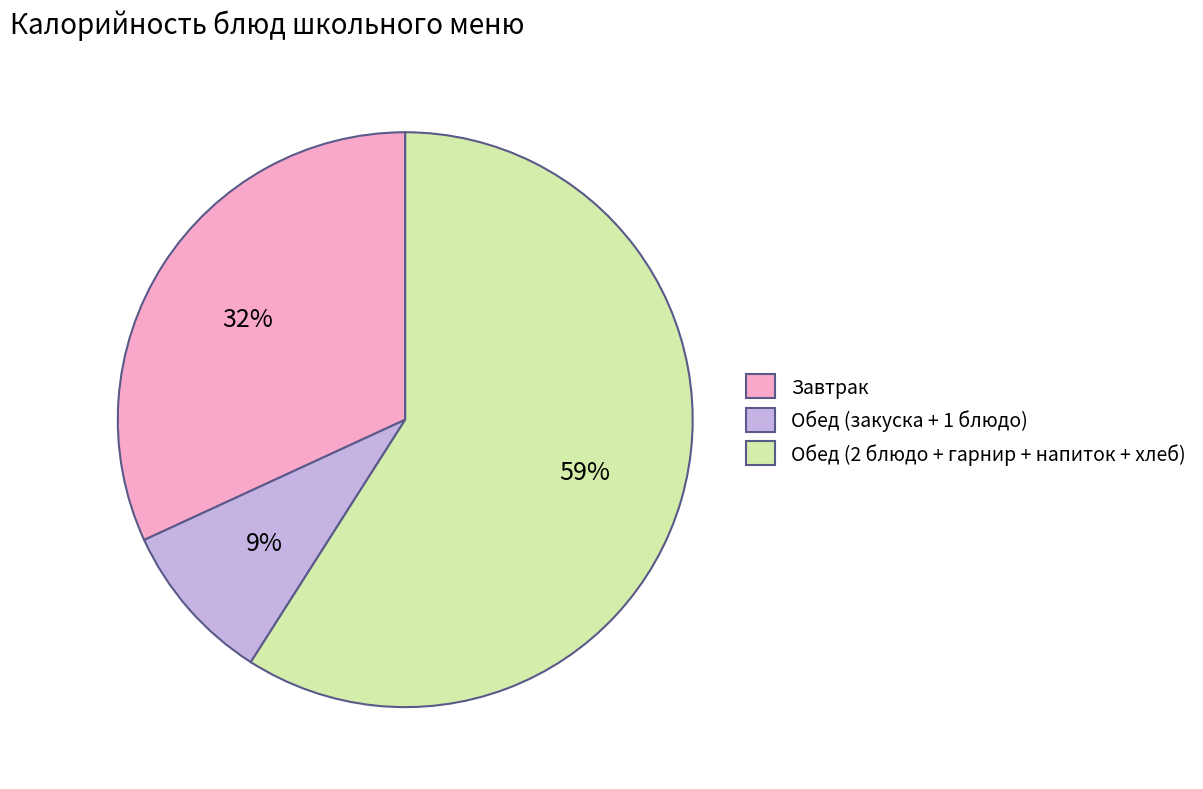

Does any single category account for the majority?

Yes